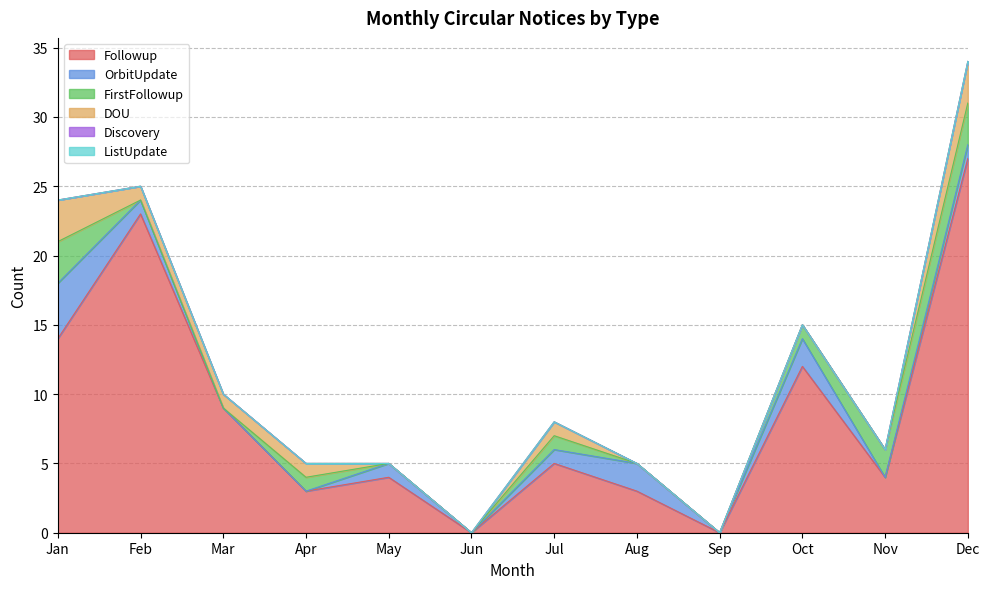

What is the difference between the highest and lowest values at Nov?

4